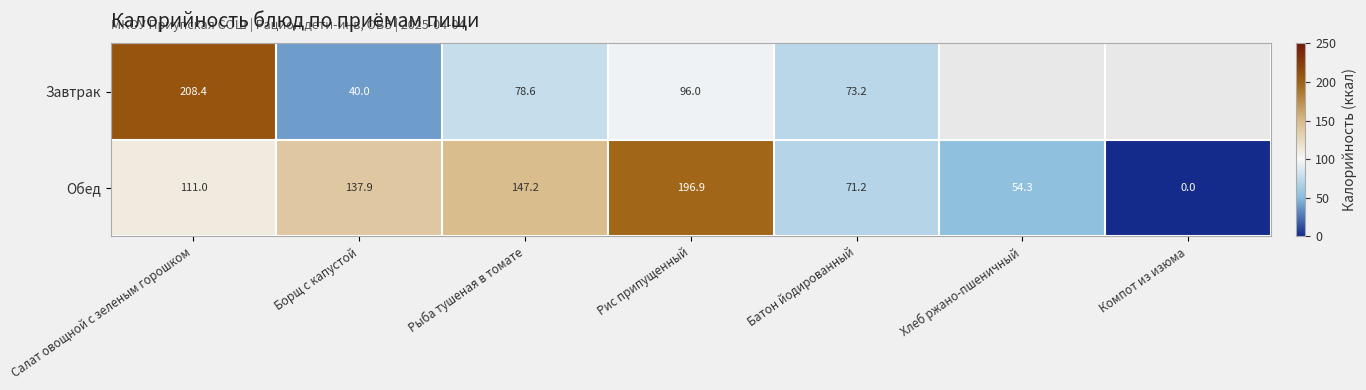

What is the difference between the maximum and minimum values in the Обед series?

196.9